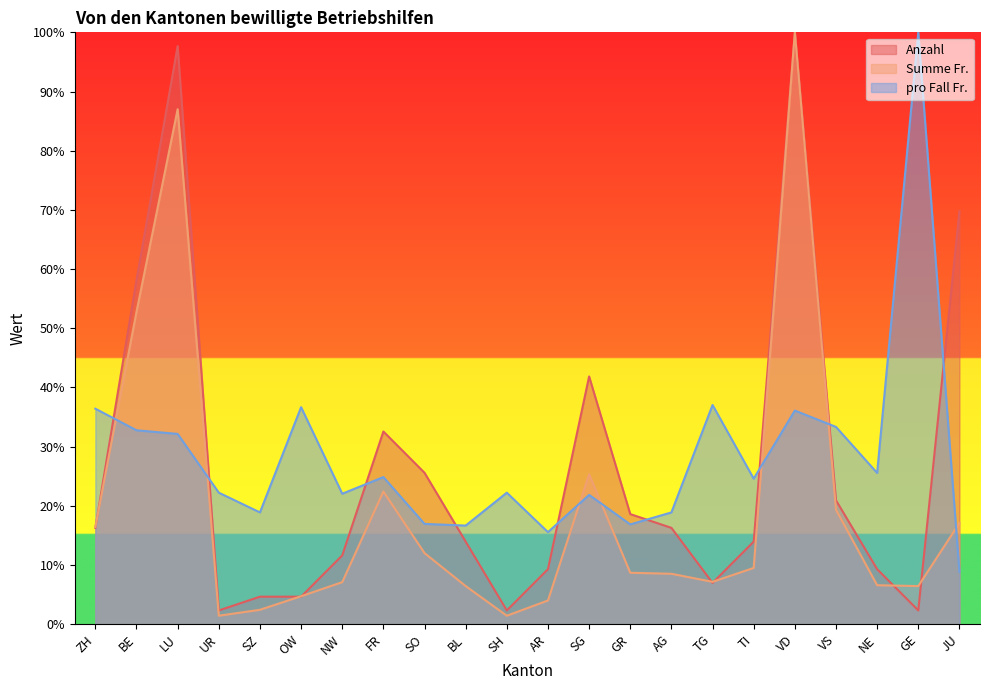

Which series changed the most between TG and NE?

pro Fall Fr.